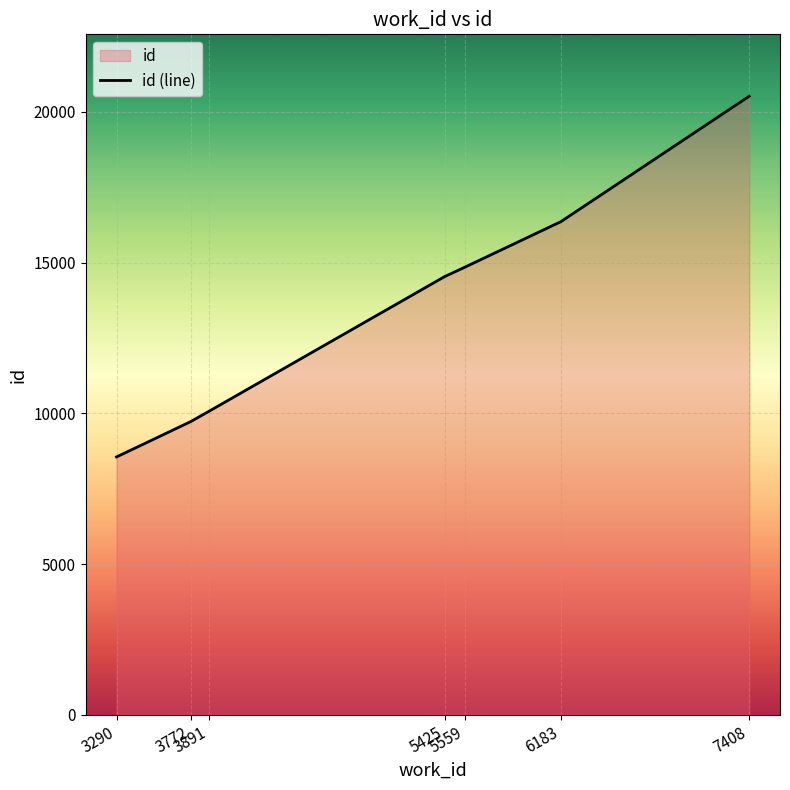

Rank the categories by value from lowest to highest.

3290, 3772, 3891, 5425, 5559, 6183, 7408